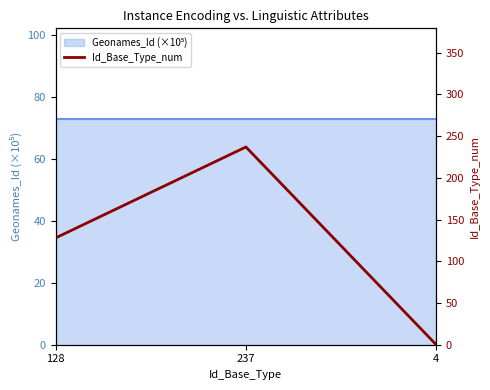

True or false: the data shows 123 at 237.

False